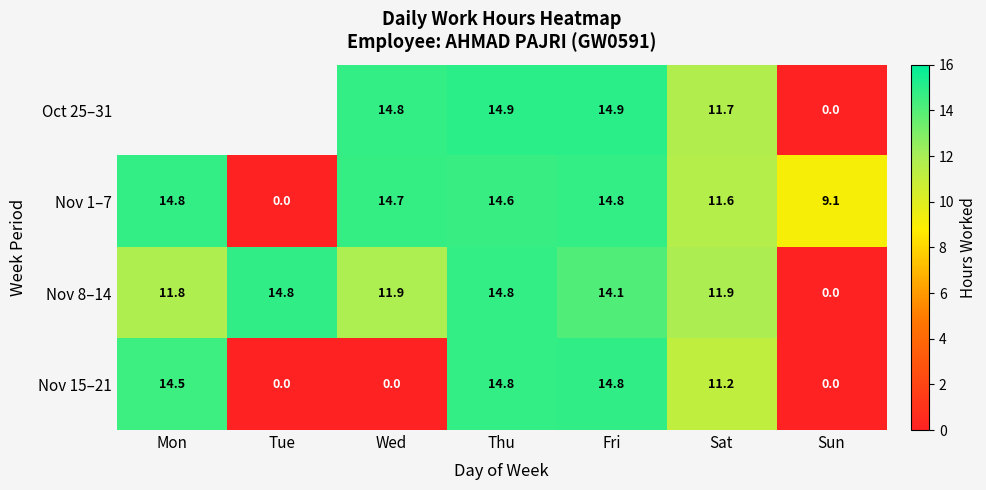

Which category has the lowest value in the Nov 8–14 series?

Sun